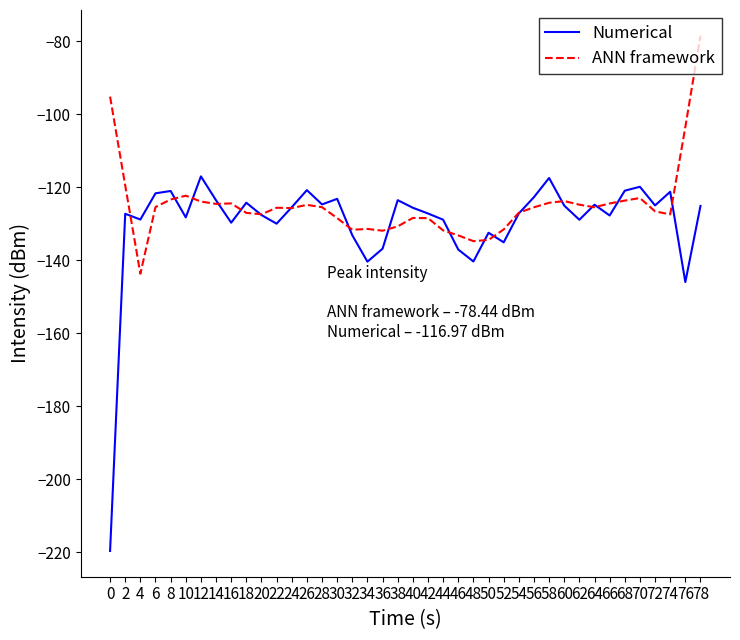

At which label does Numerical first exceed -125?

6